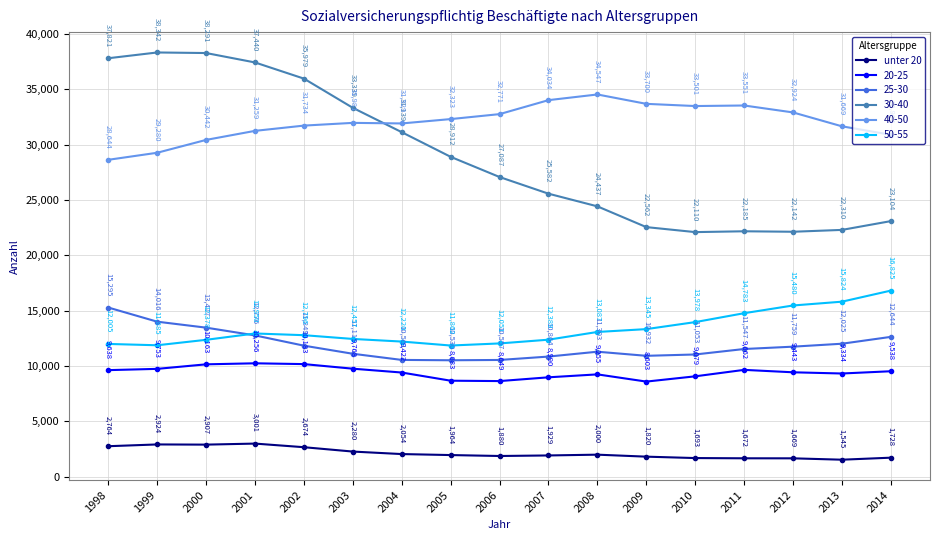

What is the approximate value of 20-25 at 2013, to the nearest 10?

9330